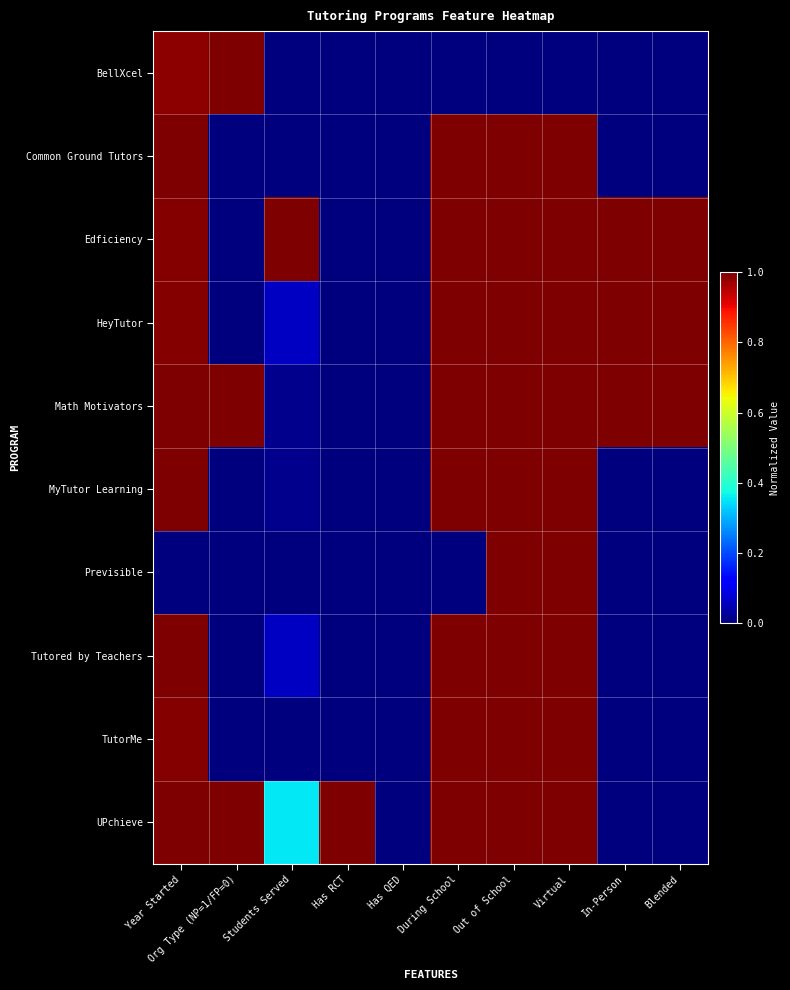

At which category is the sum across all series the highest?

Out of School